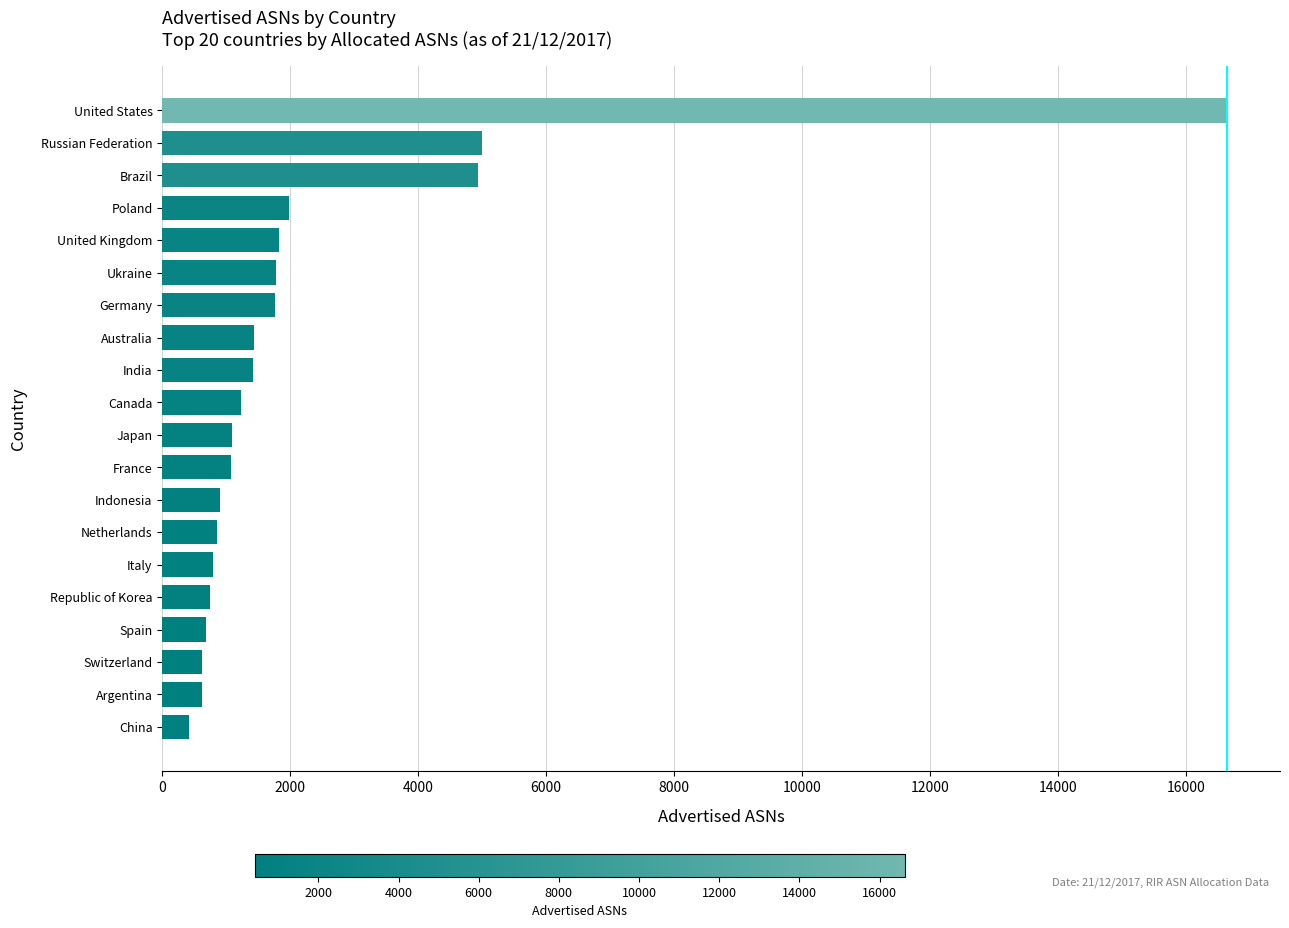

What is the approximate value at Poland, to the nearest 10?

1980